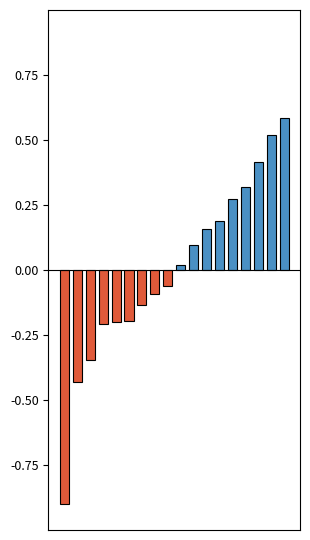

What is the difference between the maximum and minimum values?

1.5